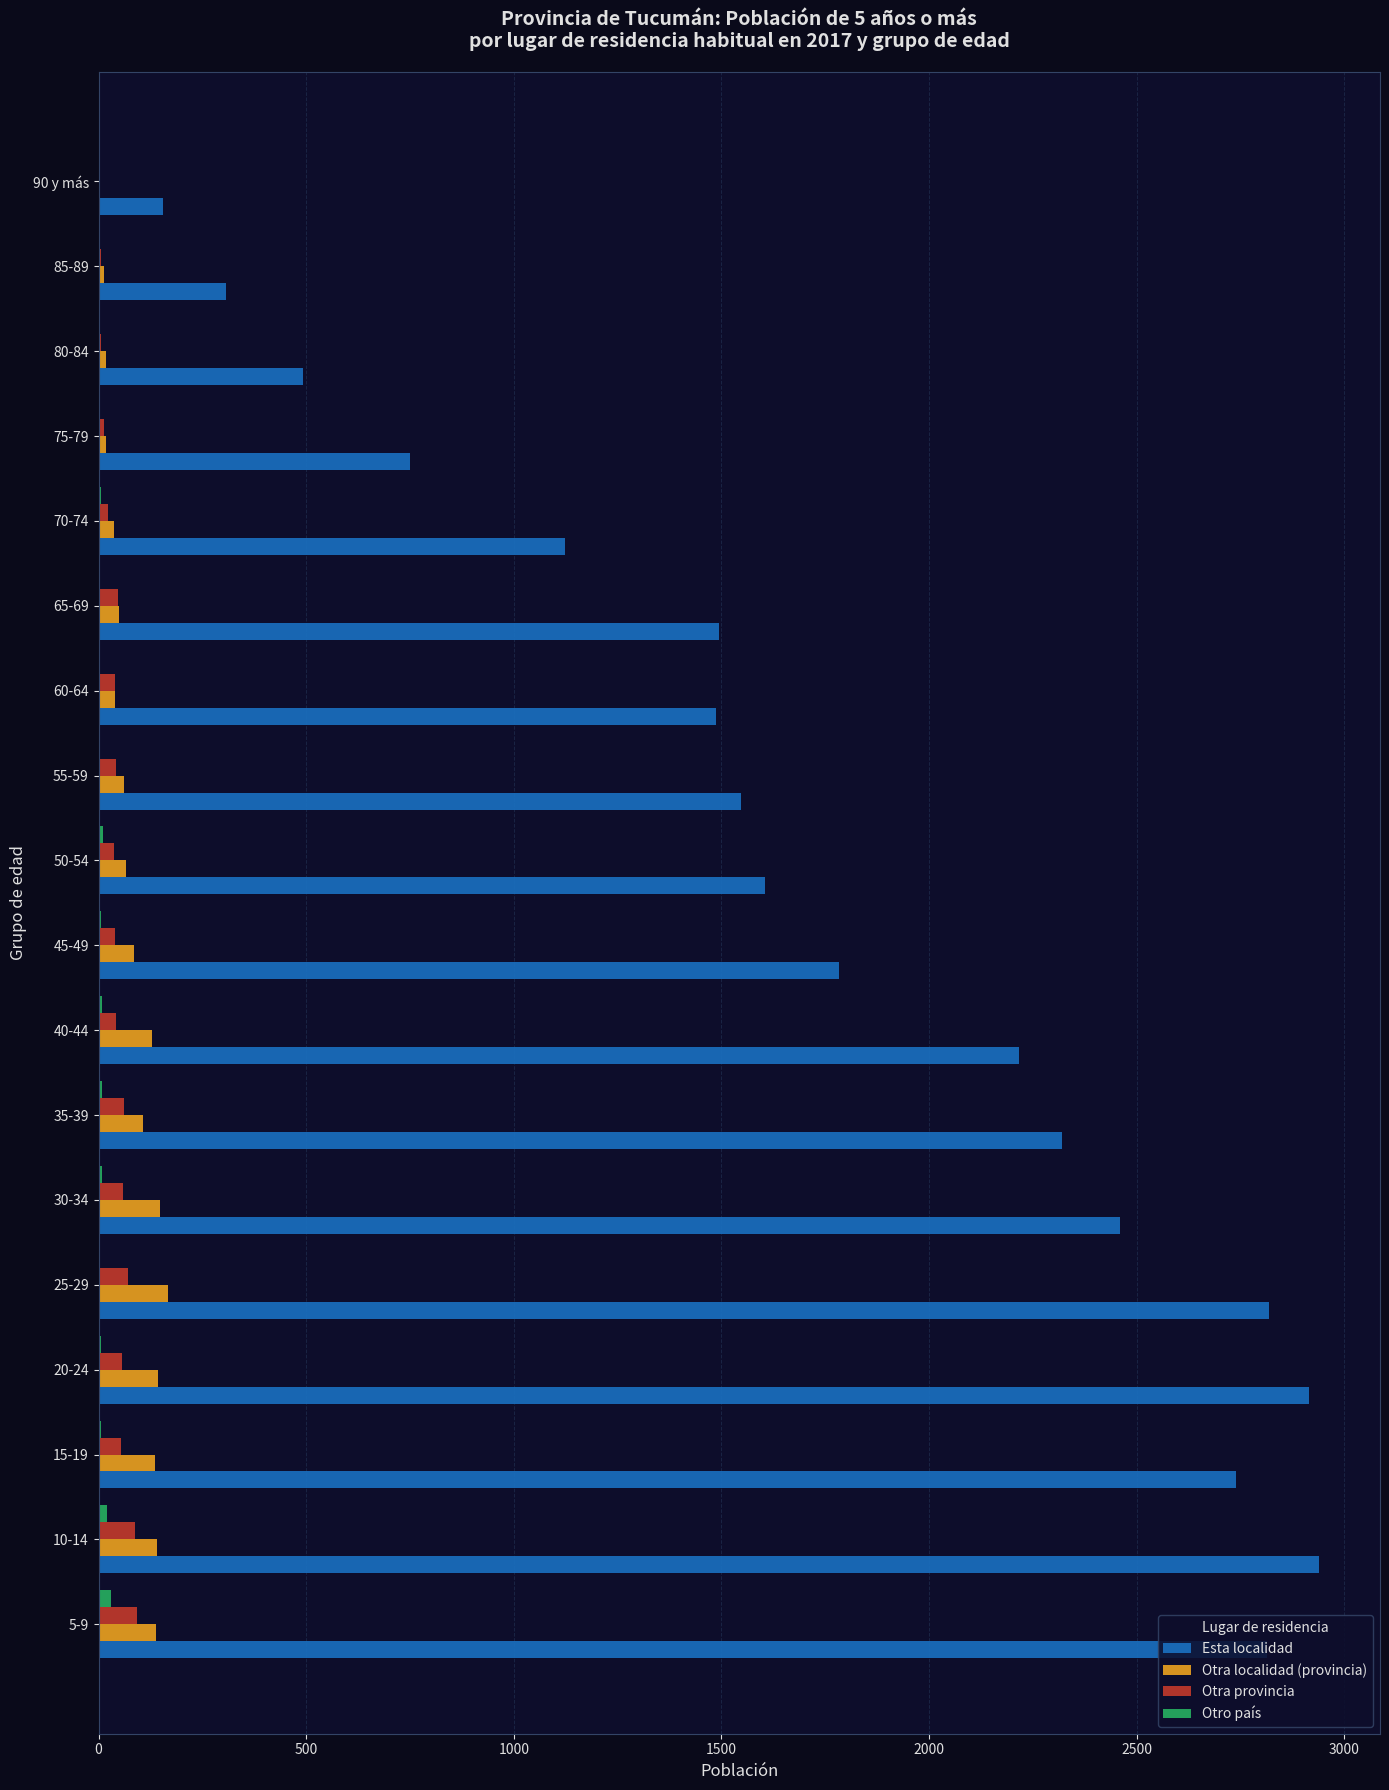

Which series has the largest total across all categories?

Esta localidad